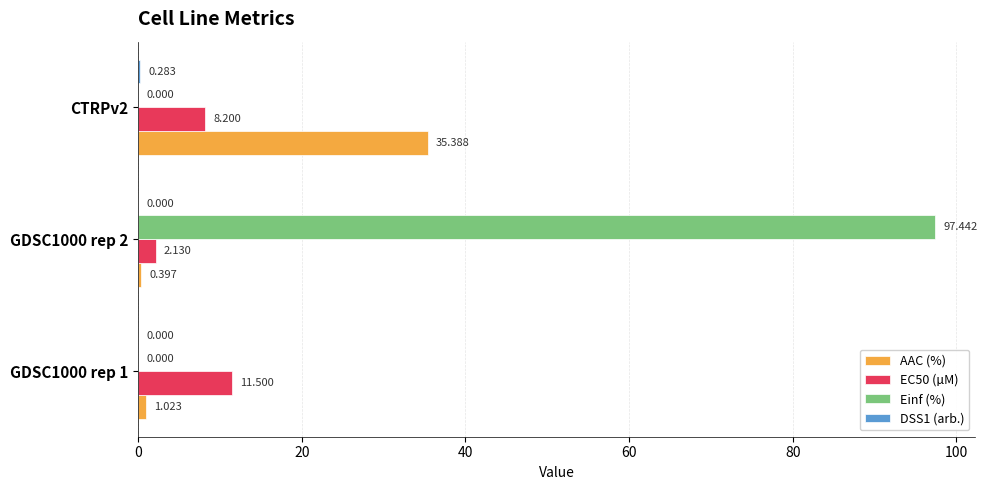

Which series has the largest total across all categories?

Einf (%)